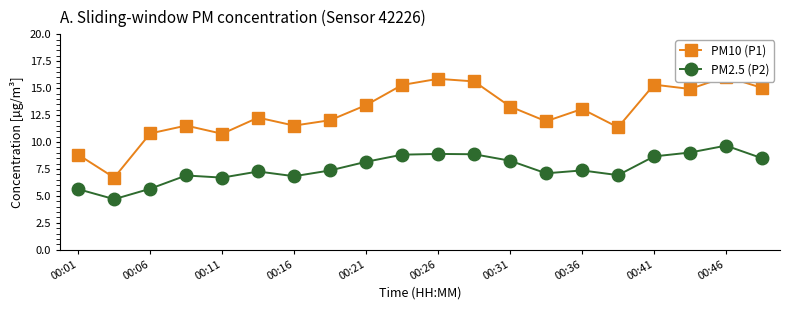

The PM2.5 (P2) series shows 8.8 at 00:11. True or false?

False